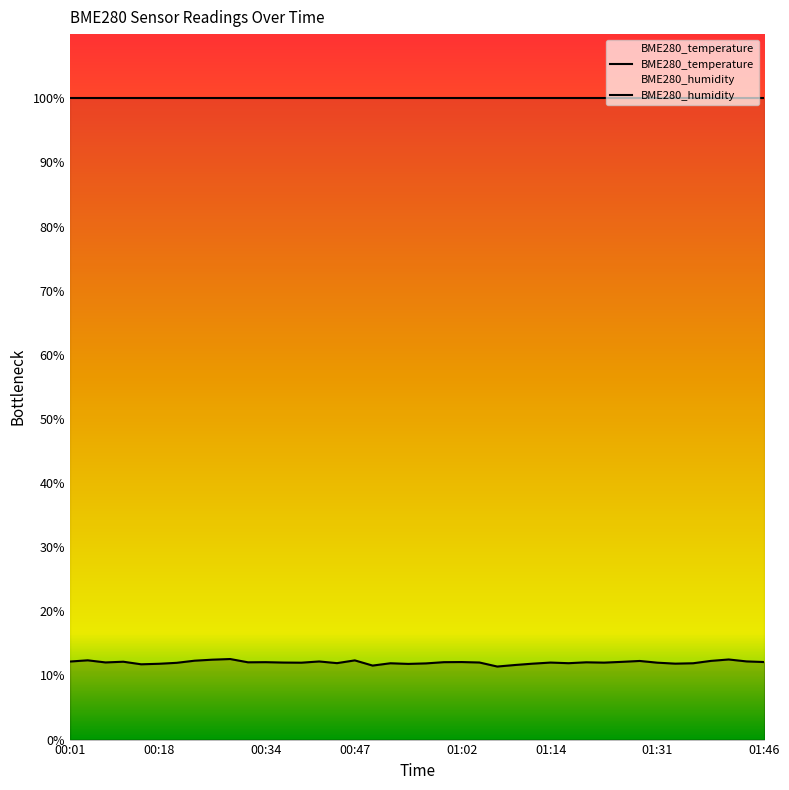

What is the smallest value displayed?

11.4